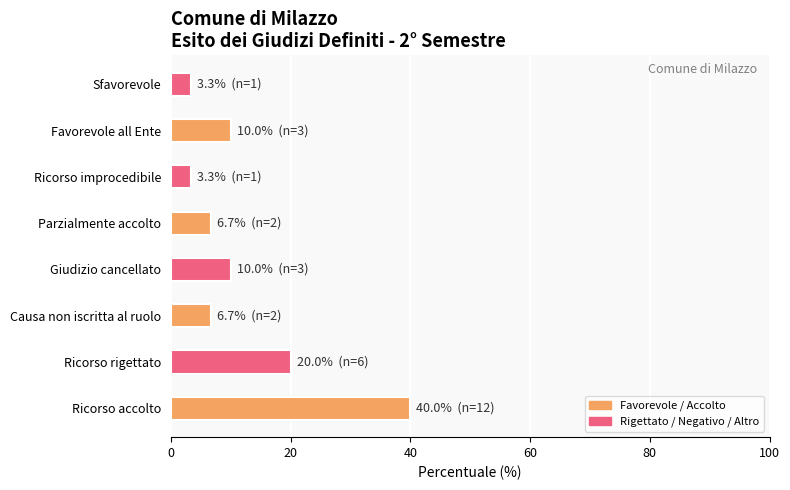

What is the smallest value displayed?

3.3